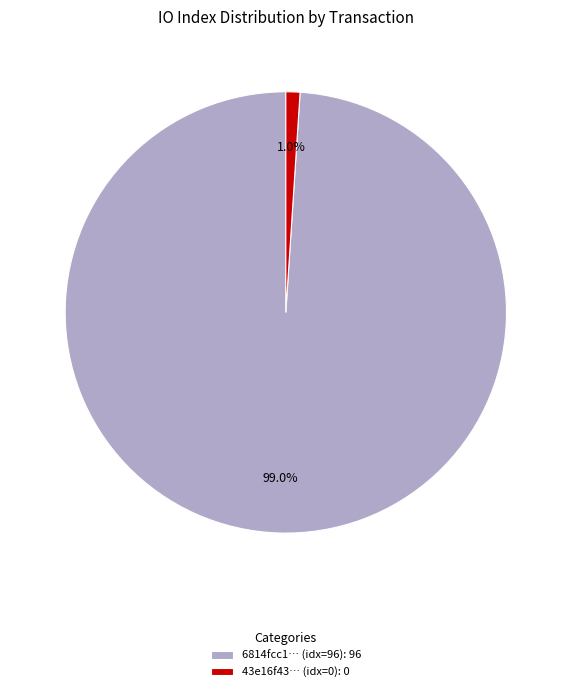

Which category has the smallest portion of the pie?

43e16f43… (idx=0): 0